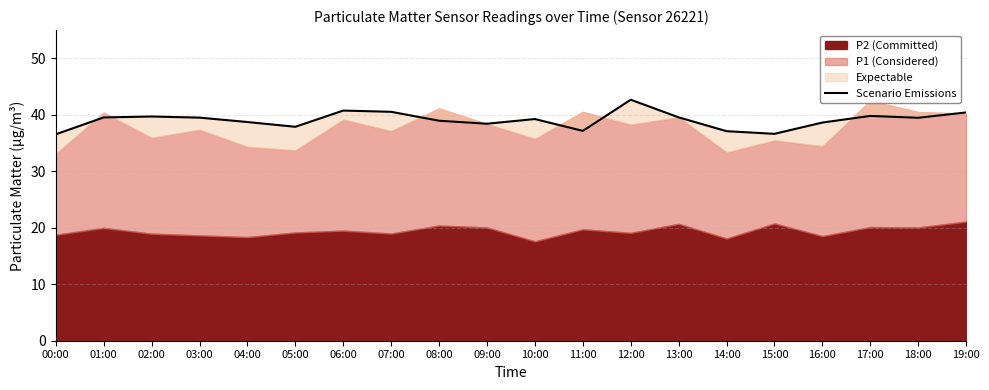

The value at 02:00 is 39.7. True or false?

True